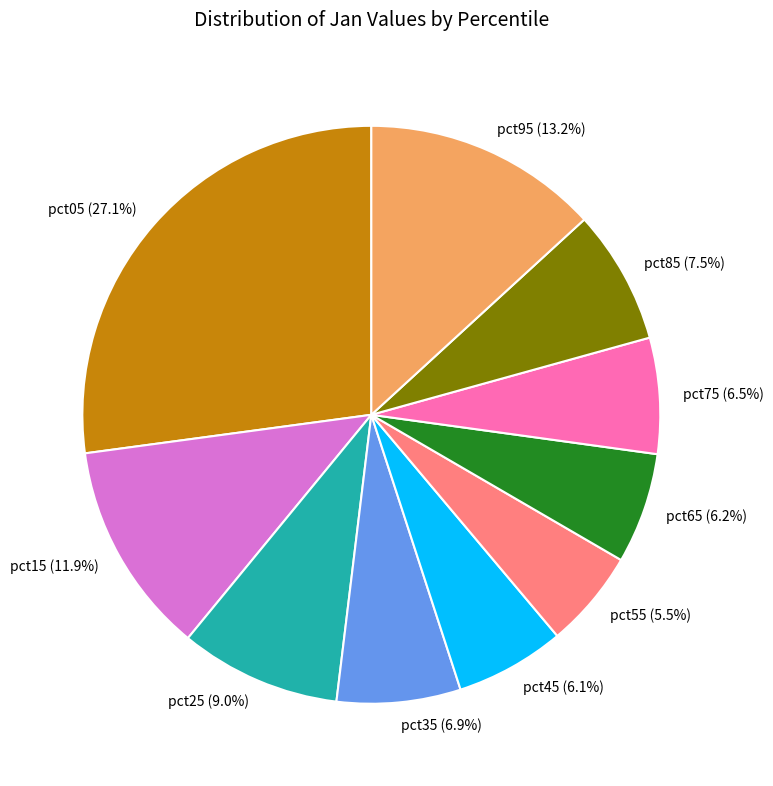

To the nearest percent, what percentage of the pie is pct25?

9%